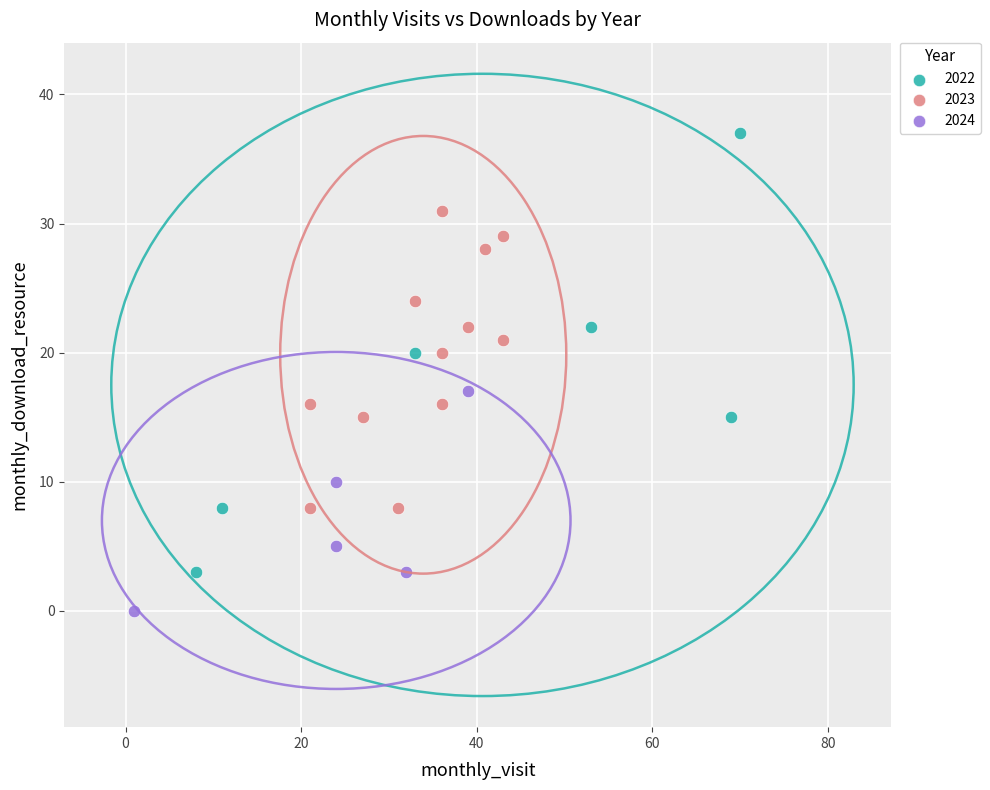

Which series contains the lowest Y value?

2024